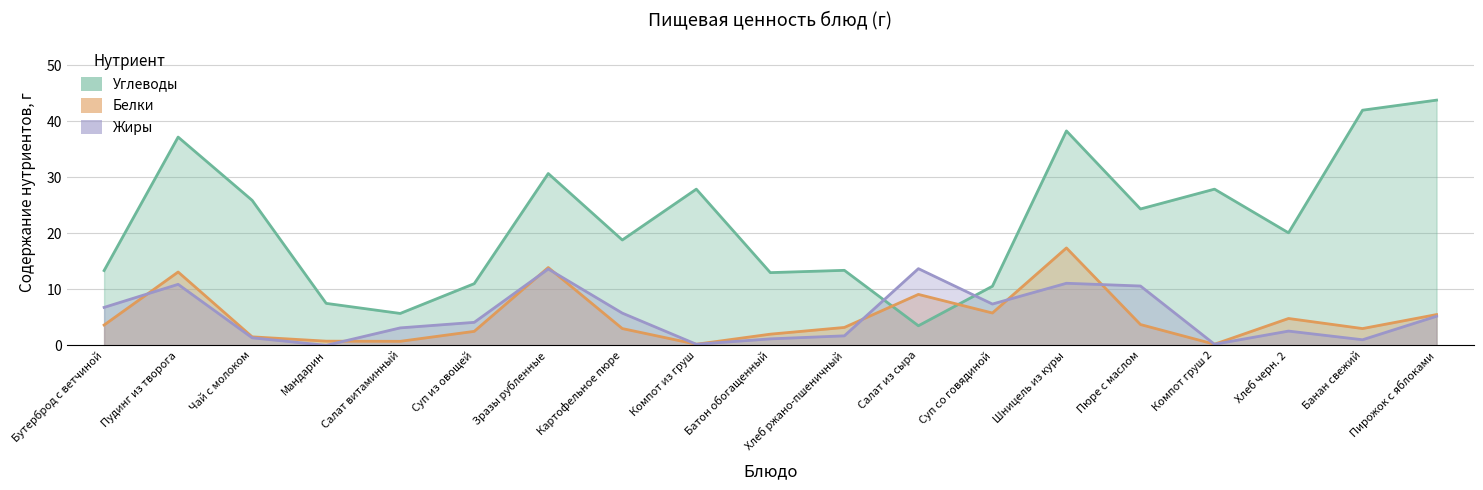

What is the label of the 1st point from the right?

Пирожок с яблоками